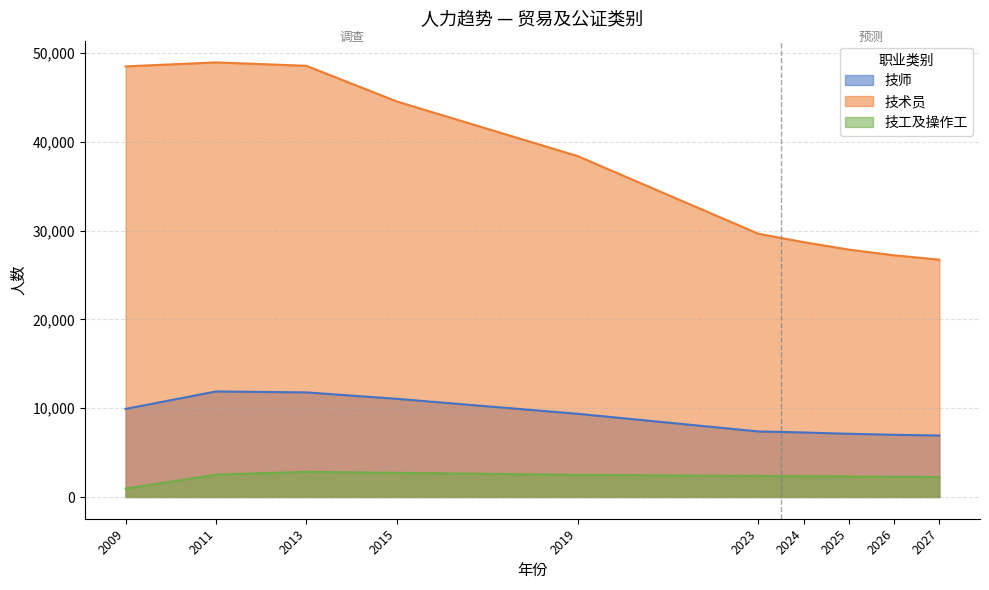

List the series in order of their peak value, highest first.

技术员, 技师, 技工及操作工